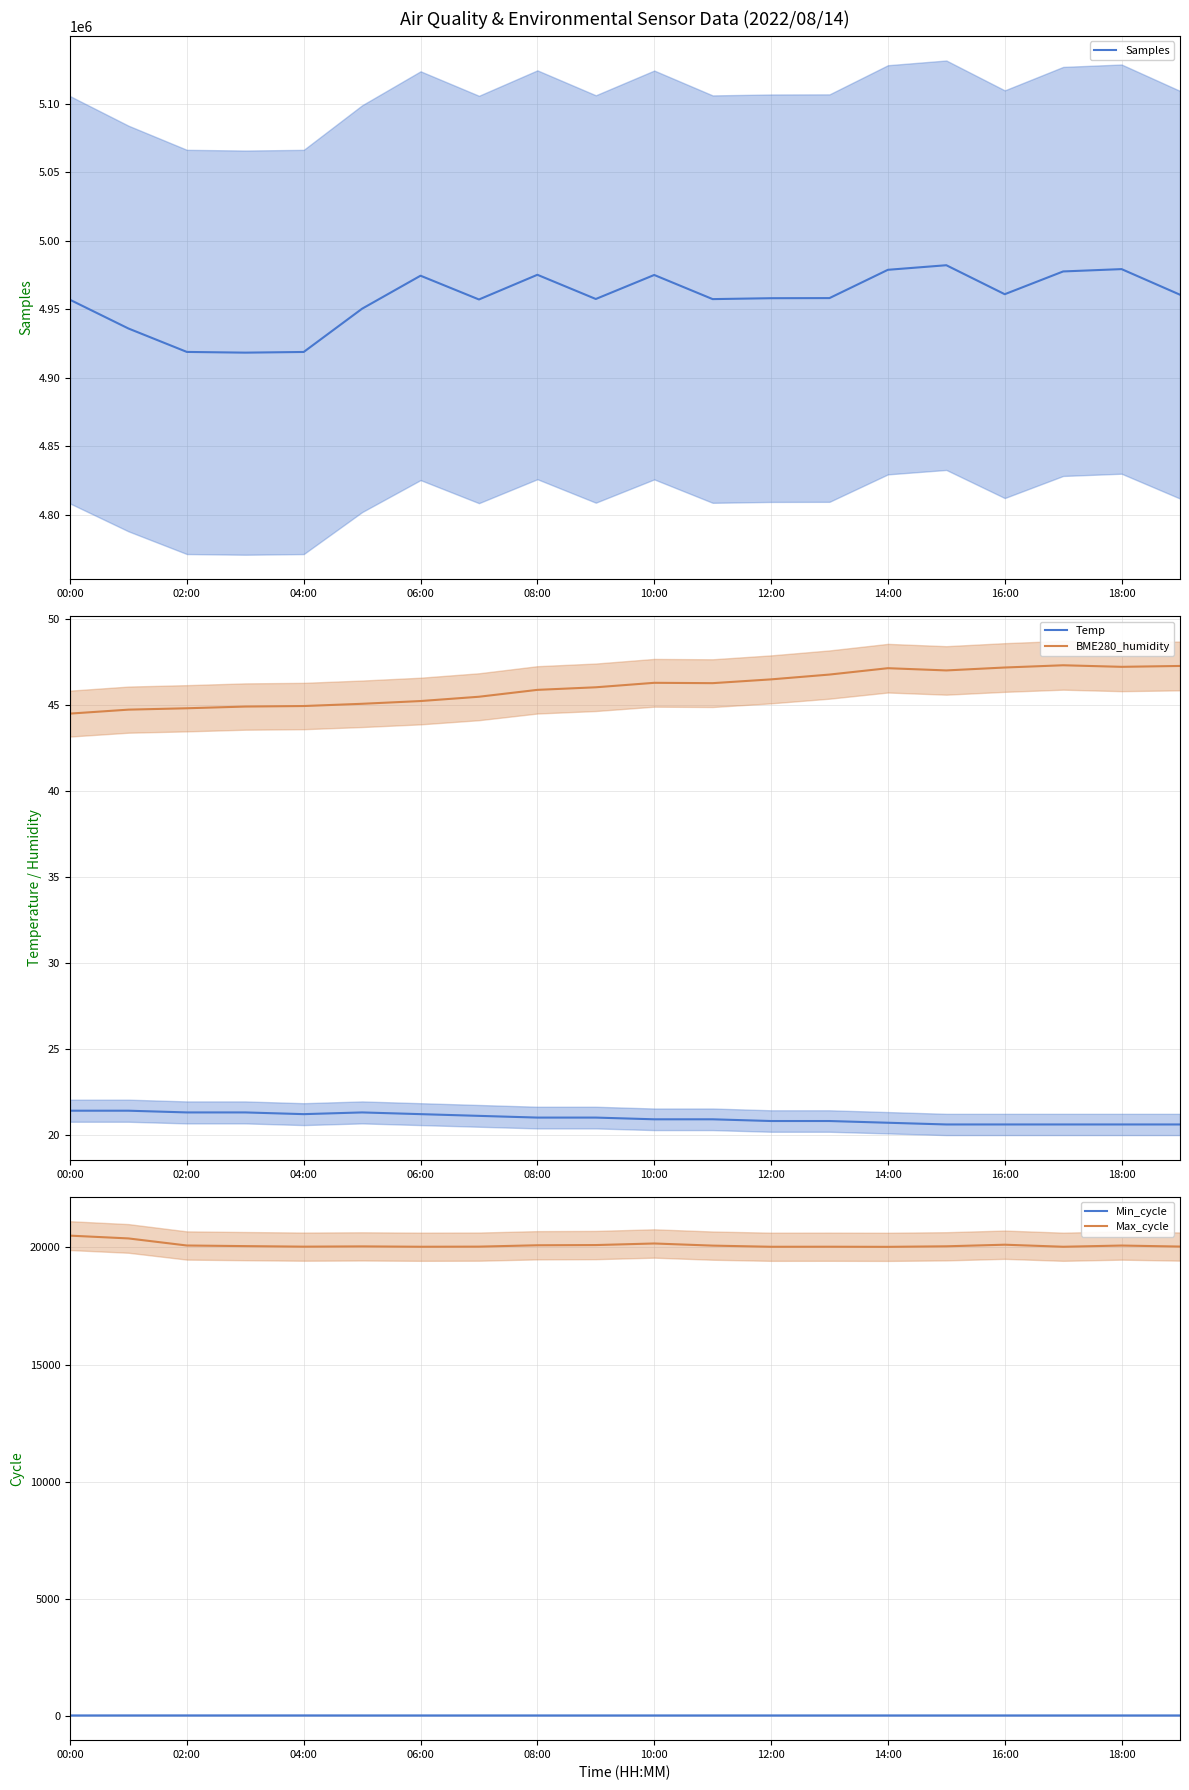

What is the difference between the maximum and minimum values in the Min_cycle series?

1